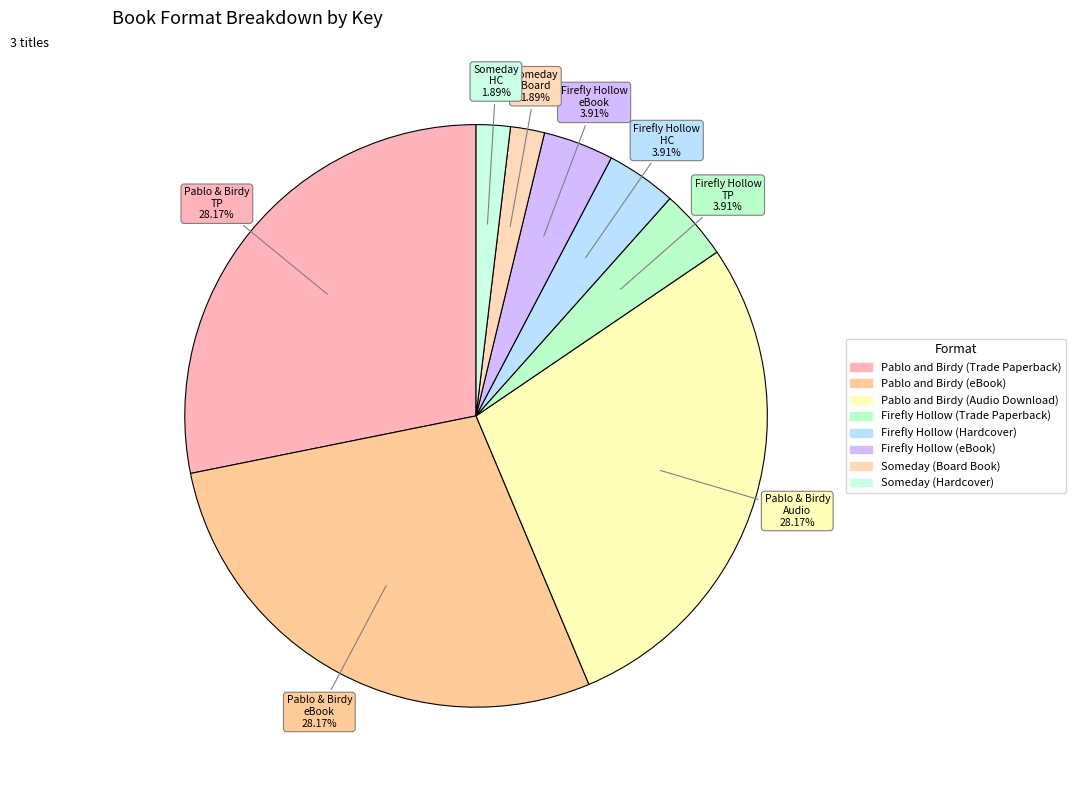

How many segments does this pie chart have?

8